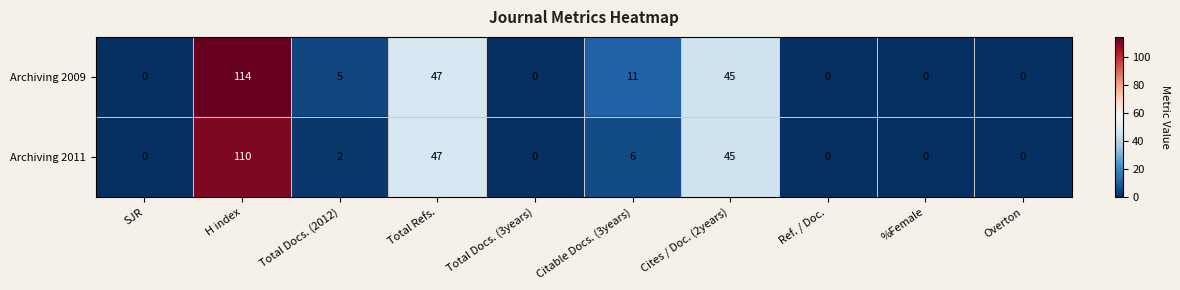

Reading right to left, extract all data points from this chart.

Archiving 2009: Overton=0	%Female=0	Ref. / Doc.=0	Cites / Doc. (2years)=45	Citable Docs. (3years)=11	Total Docs. (3years)=0	Total Refs.=47	Total Docs. (2012)=5	H index=114	SJR=0
Archiving 2011: Overton=0	%Female=0	Ref. / Doc.=0	Cites / Doc. (2years)=45	Citable Docs. (3years)=6	Total Docs. (3years)=0	Total Refs.=47	Total Docs. (2012)=2	H index=110	SJR=0